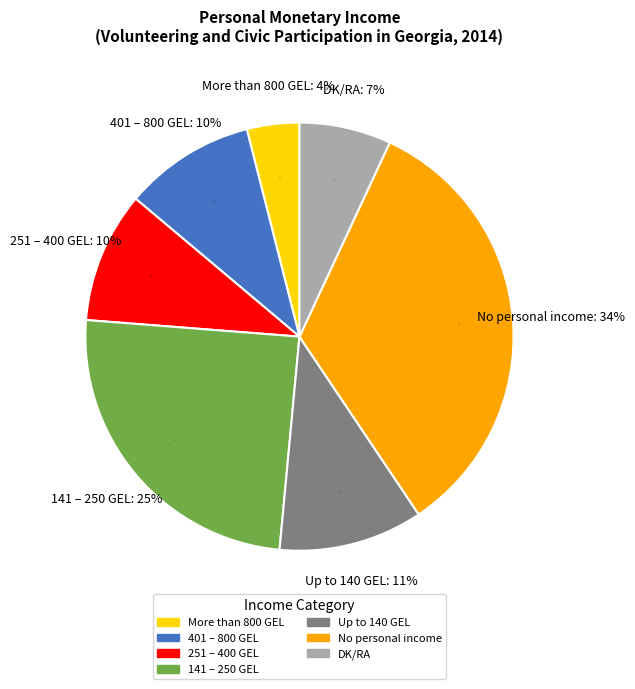

Combined, do More than 800 GEL and 401 – 800 GEL account for over 50%?

No